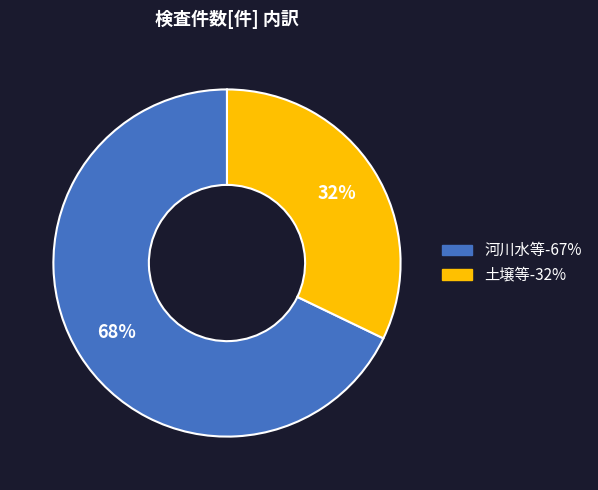

The 土壌等 slice represents 32% of the pie. True or false?

True